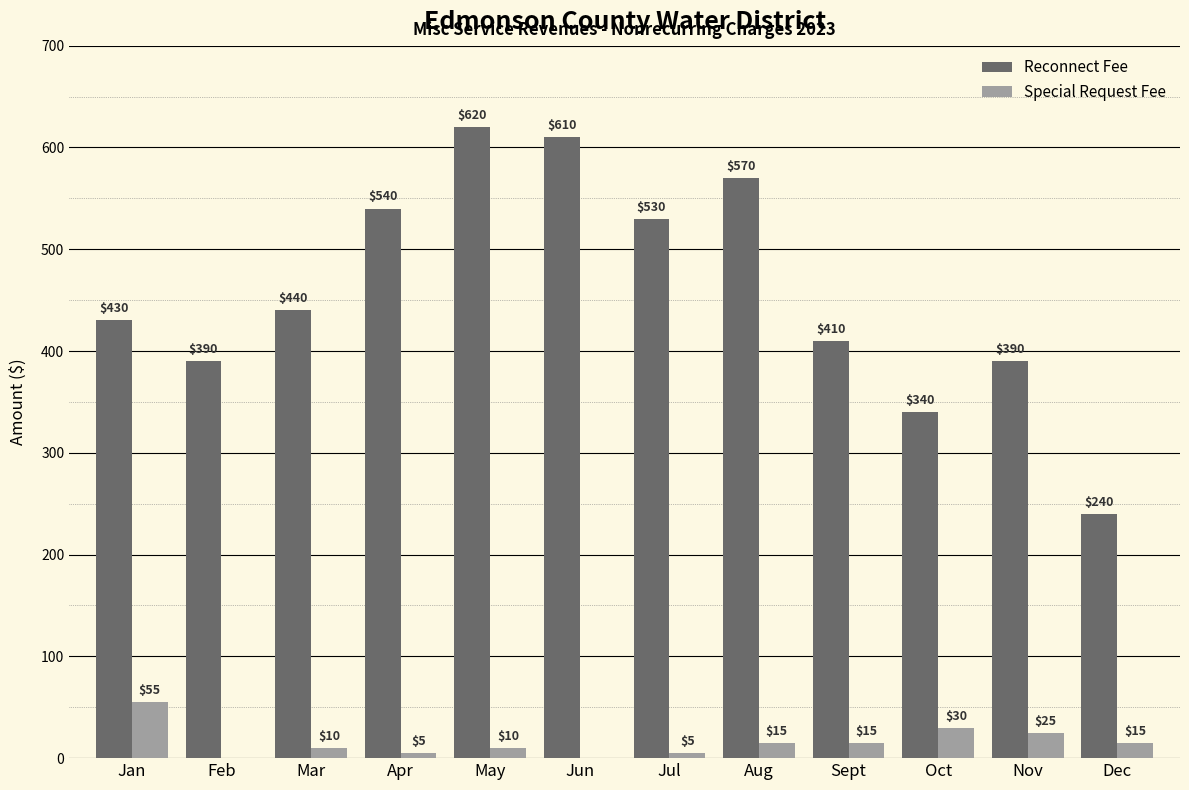

Are the bars horizontal?

No